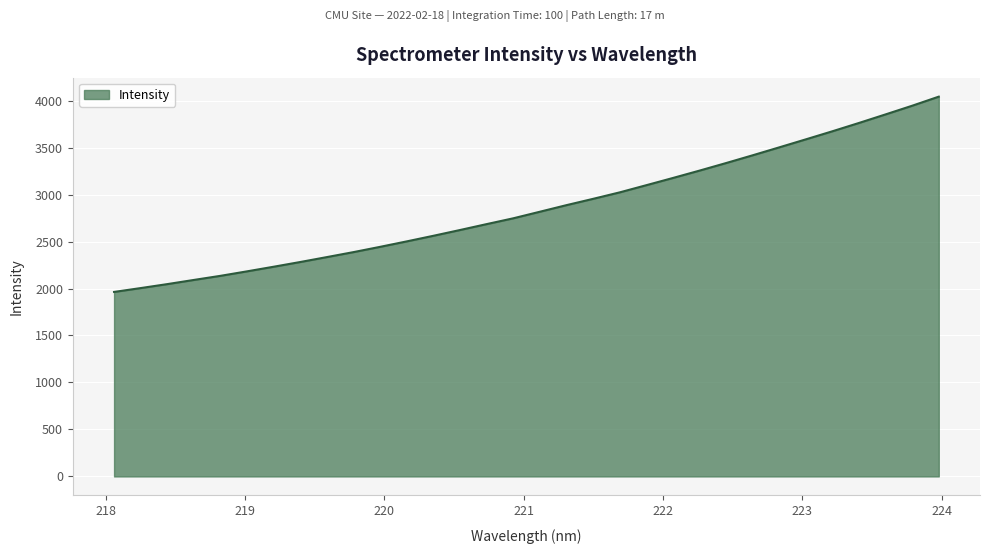

What is the difference between the maximum and minimum values?

2078.4